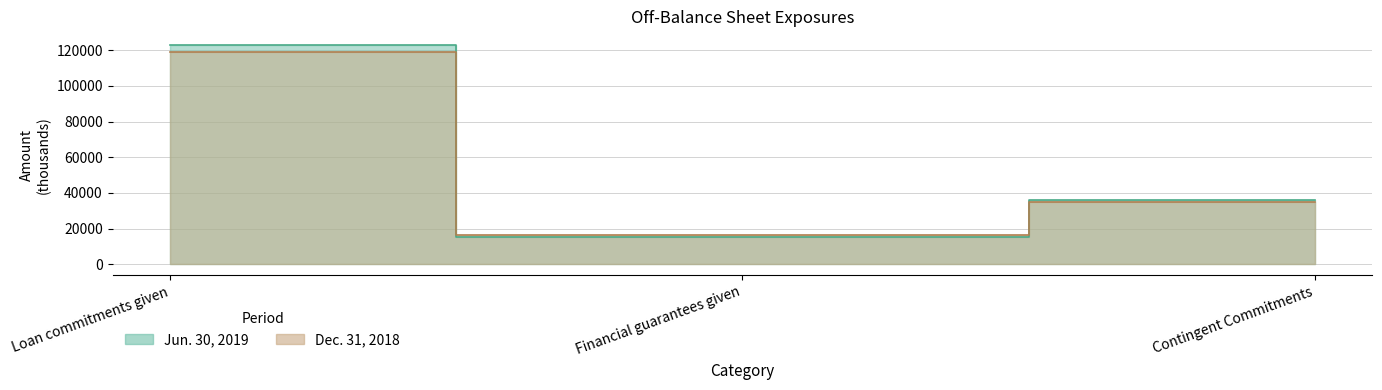

What is the label of the 1st point from the left?

Loan commitments given